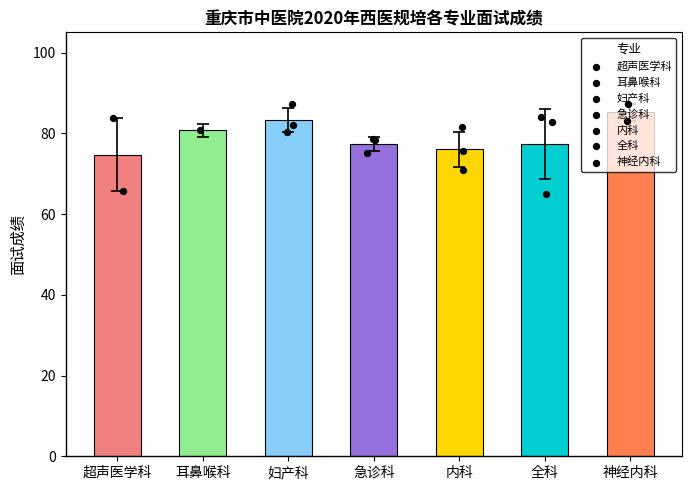

Which series contains the lowest Y value?

全科